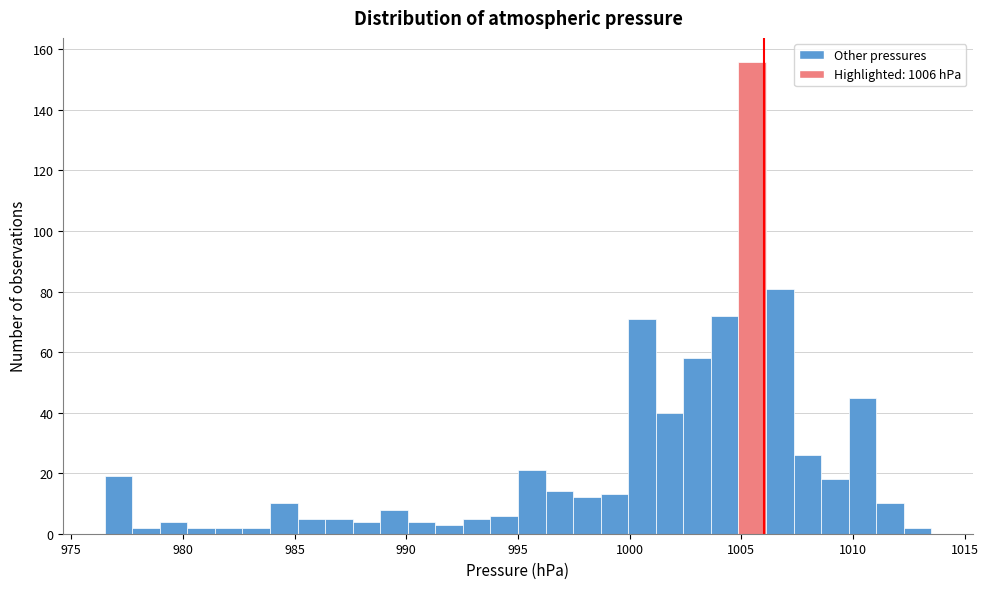

Read against the x-axis, roughly where is the centre of the tallest bar?

1005.5